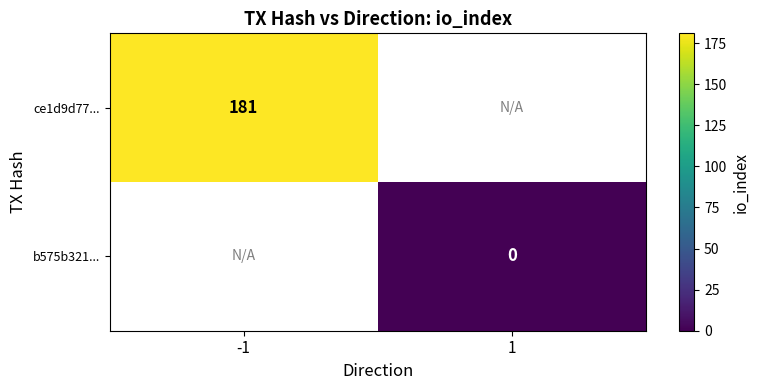

The ce1d9d77... series shows 276 at -1. True or false?

False